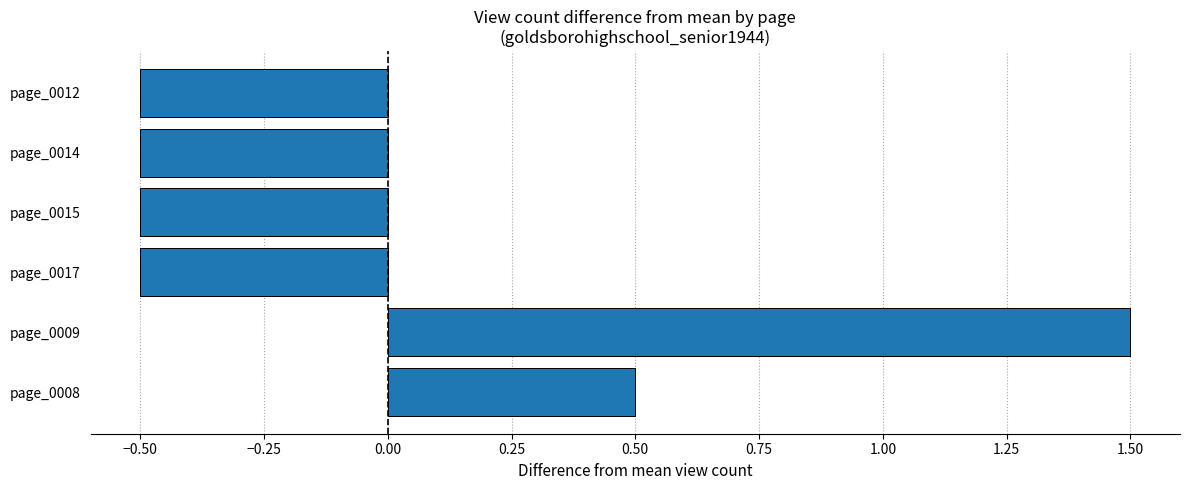

Are the bars horizontal?

Yes